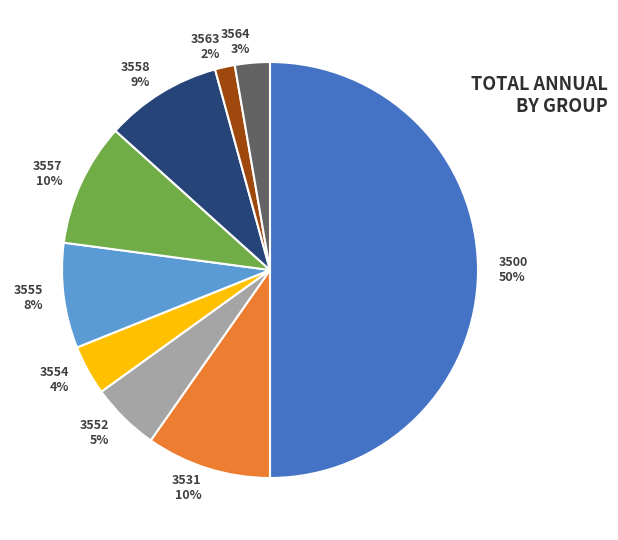

Is it true that 3552 is 5% of the pie?

True